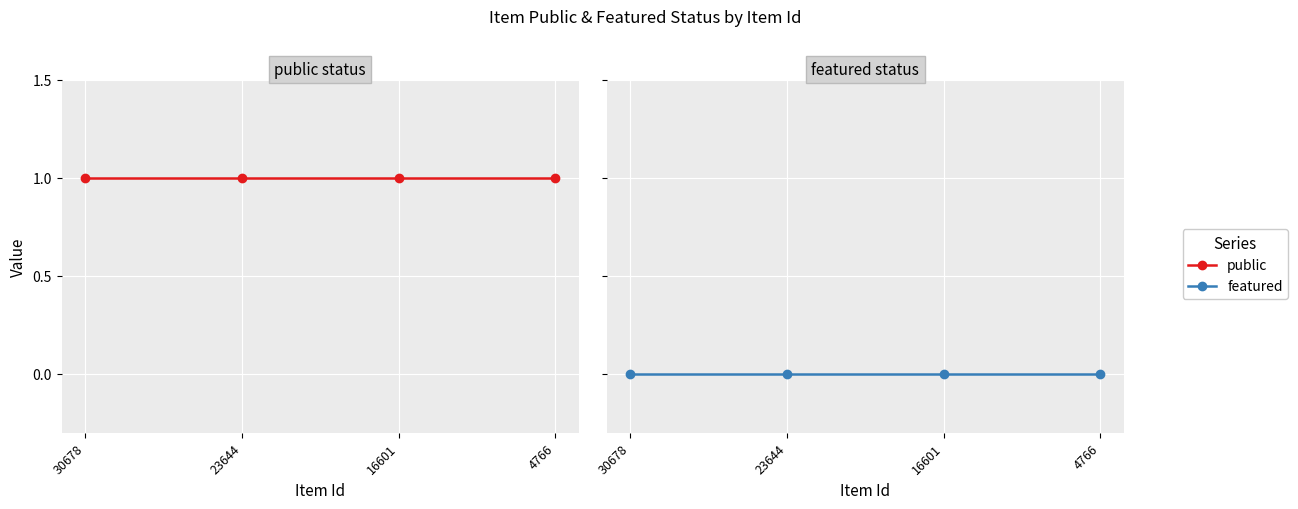

True or false: public and featured cross at least once.

False